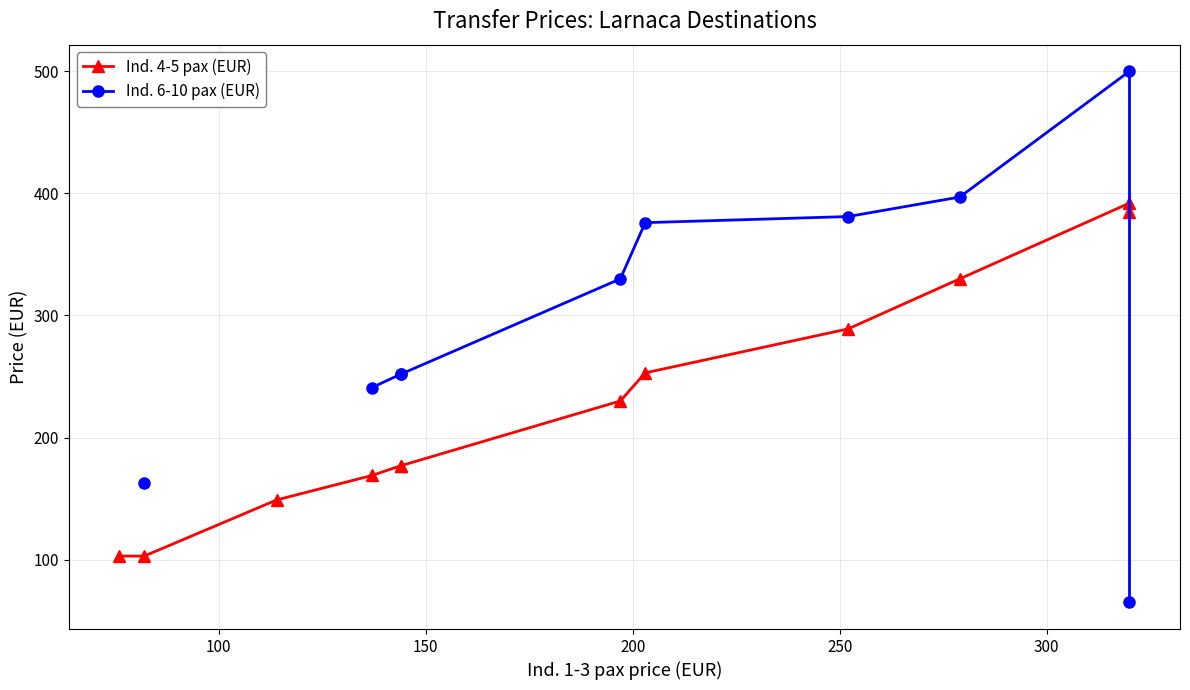

What is the value of the Ind. 4-5 pax (EUR) point at the 4th from the left?

169.0